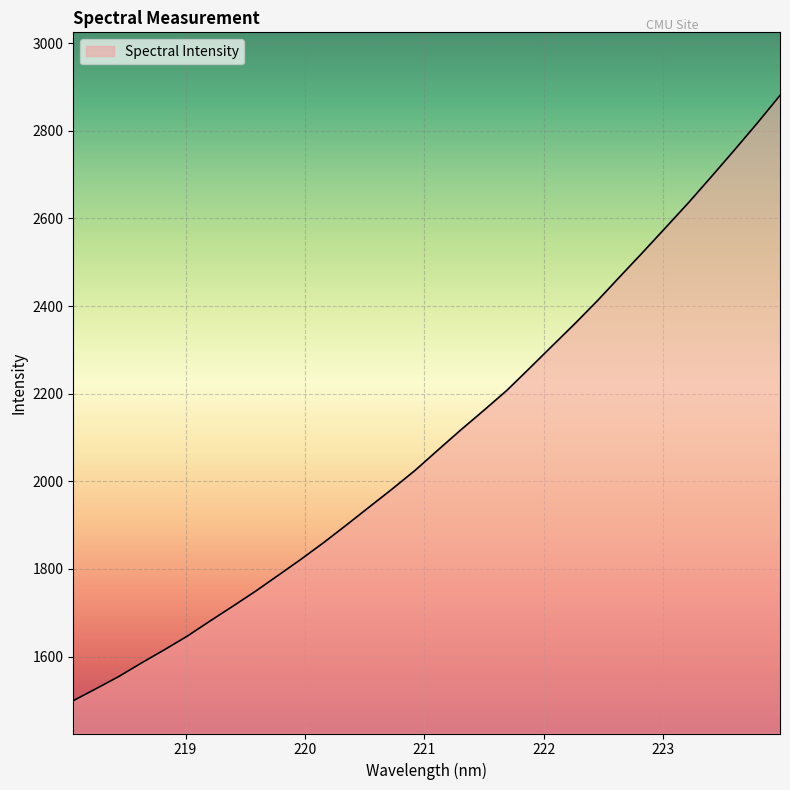

What is the sum of all values?

67160.1